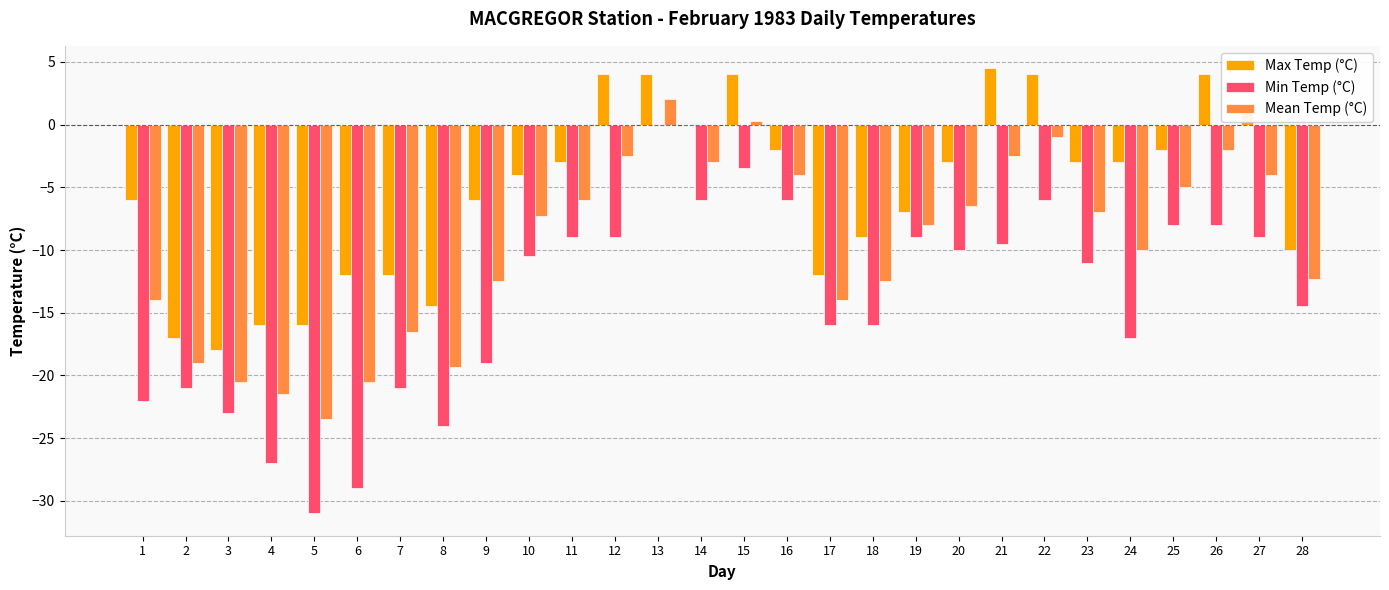

Which series has the largest total across all categories?

Max Temp (°C)